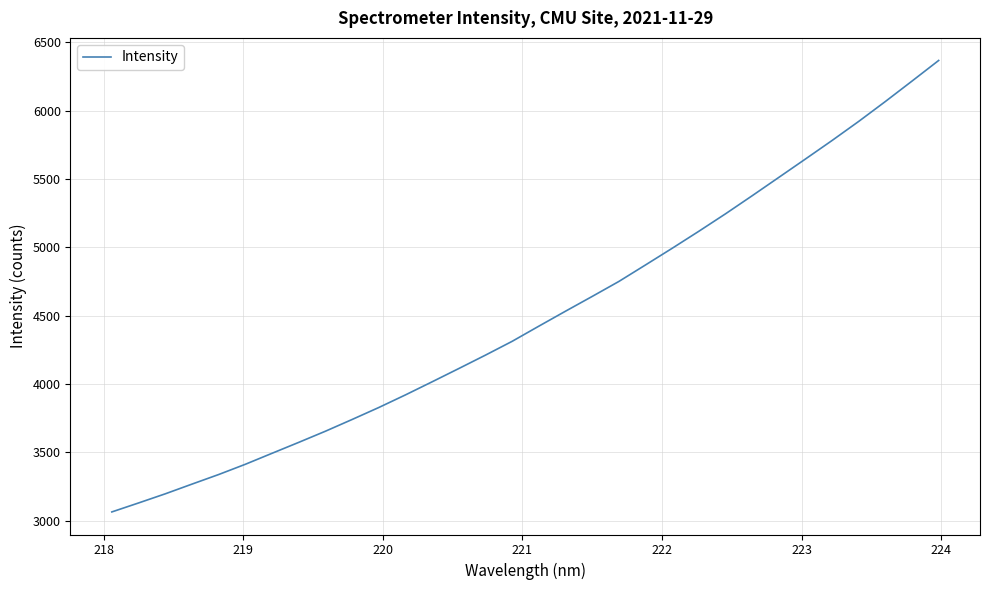

What is the maximum value shown in the chart?

6366.9